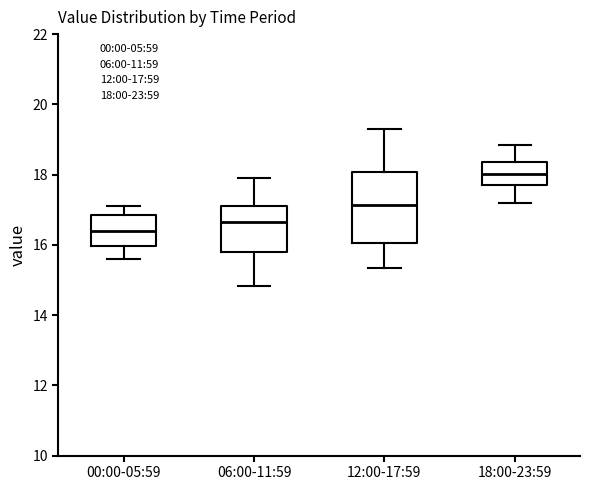

Reading left to right, transcribe this box plot: for each box, give where its median line is, the range the box spans, and where its two whiskers end, as read against the y-axis. The values are not printed on the chart, so give them approximately, as read against the axis.

00:00-05:59: median 16.4, box 16.0 to 16.8, whiskers 15.6 to 17.2
06:00-11:59: median 16.6, box 15.8 to 17.2, whiskers 14.8 to 18.0
12:00-17:59: median 17.2, box 16.0 to 18.0, whiskers 15.4 to 19.4
18:00-23:59: median 18.0, box 17.8 to 18.4, whiskers 17.2 to 18.8